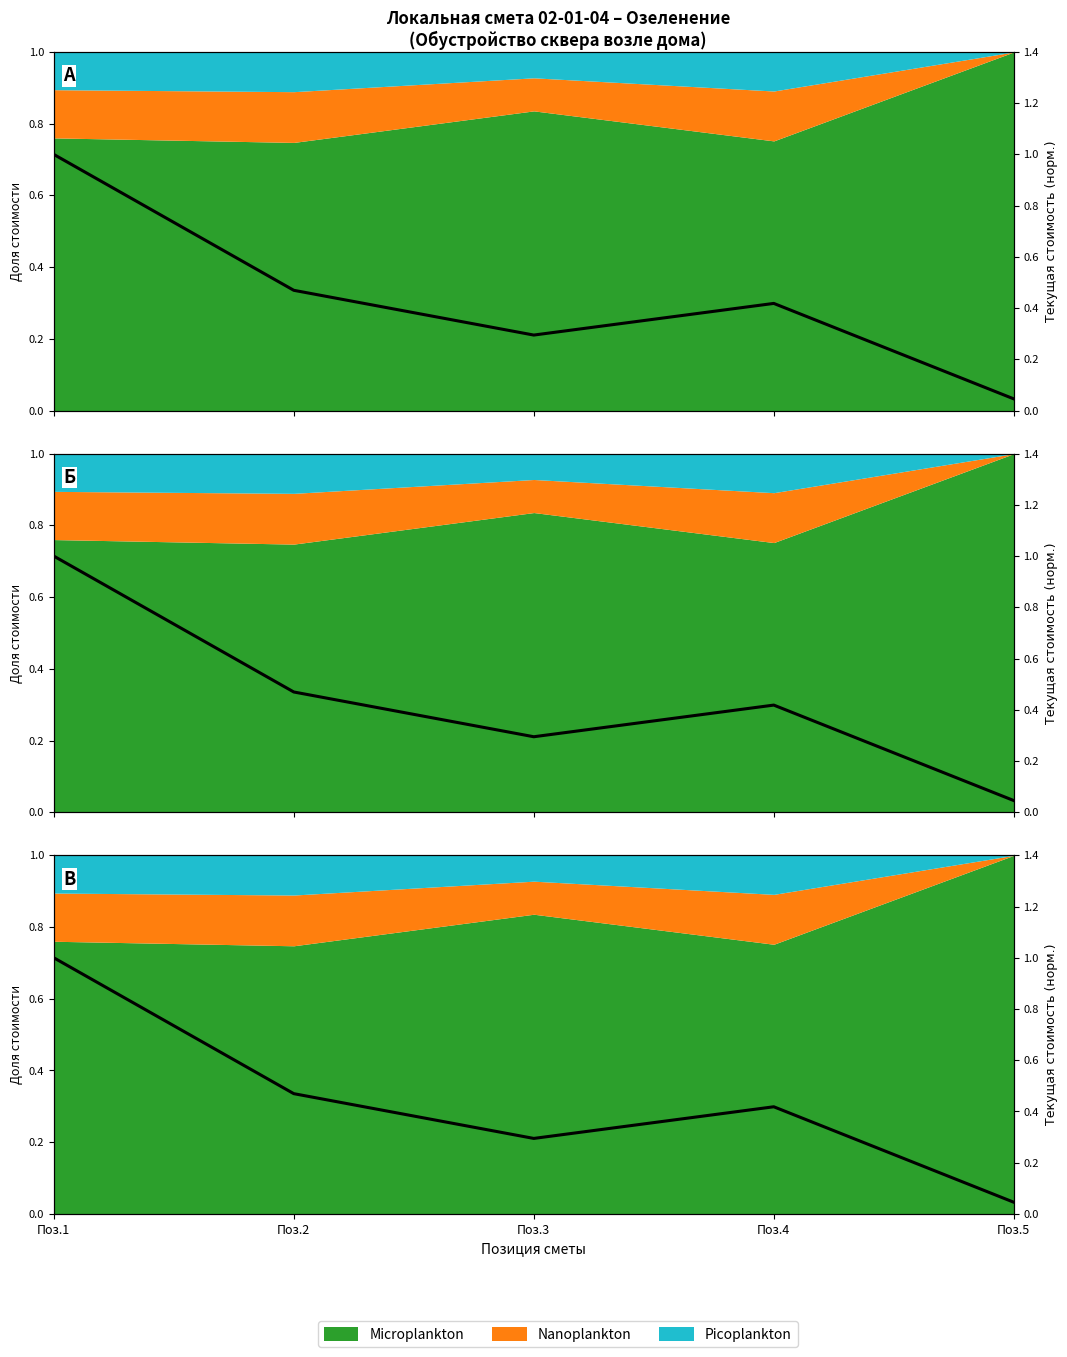

List the labels in order of value, smallest first.

Поз.5, Поз.3, Поз.4, Поз.2, Поз.1